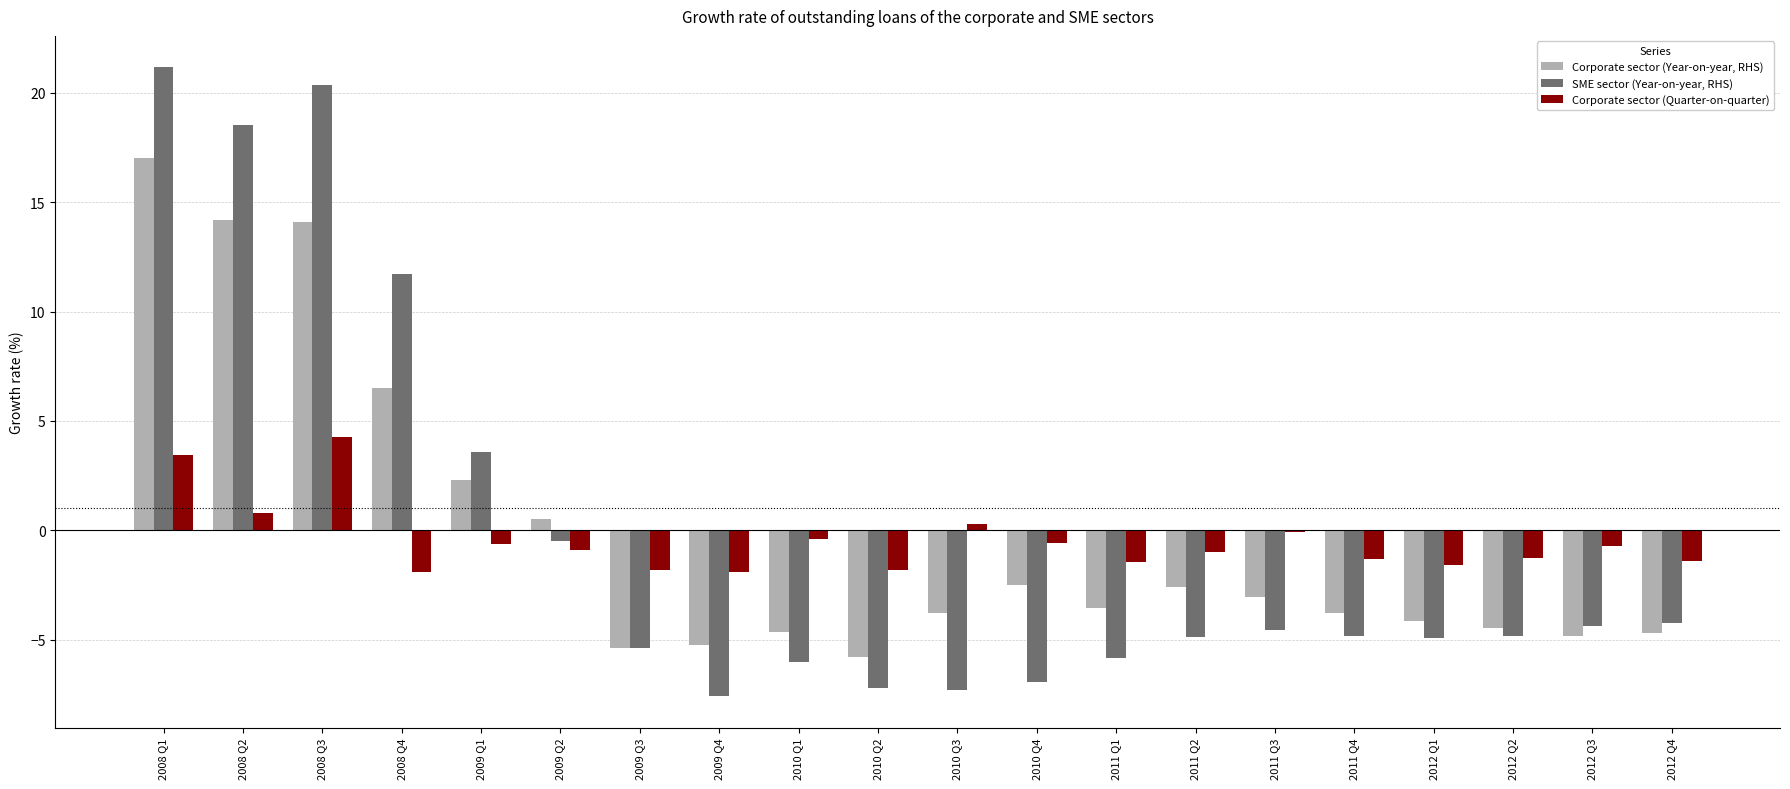

At which category is the sum across all series the highest?

2008 Q1